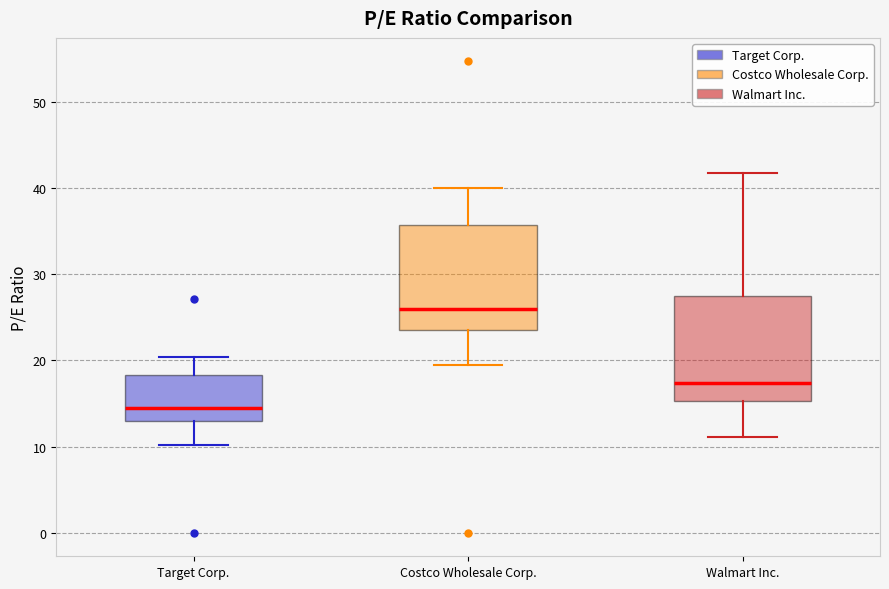

Reading left to right, transcribe this box plot: for each box, give where its median line is, the range the box spans, and where its two whiskers end, as read against the y-axis. The values are not printed on the chart, so give them approximately, as read against the axis.

Target Corp.: median 14, box 13 to 18, whiskers 10 to 20
Costco Wholesale Corp.: median 26, box 23 to 36, whiskers 19 to 40
Walmart Inc.: median 17, box 15 to 27, whiskers 11 to 42